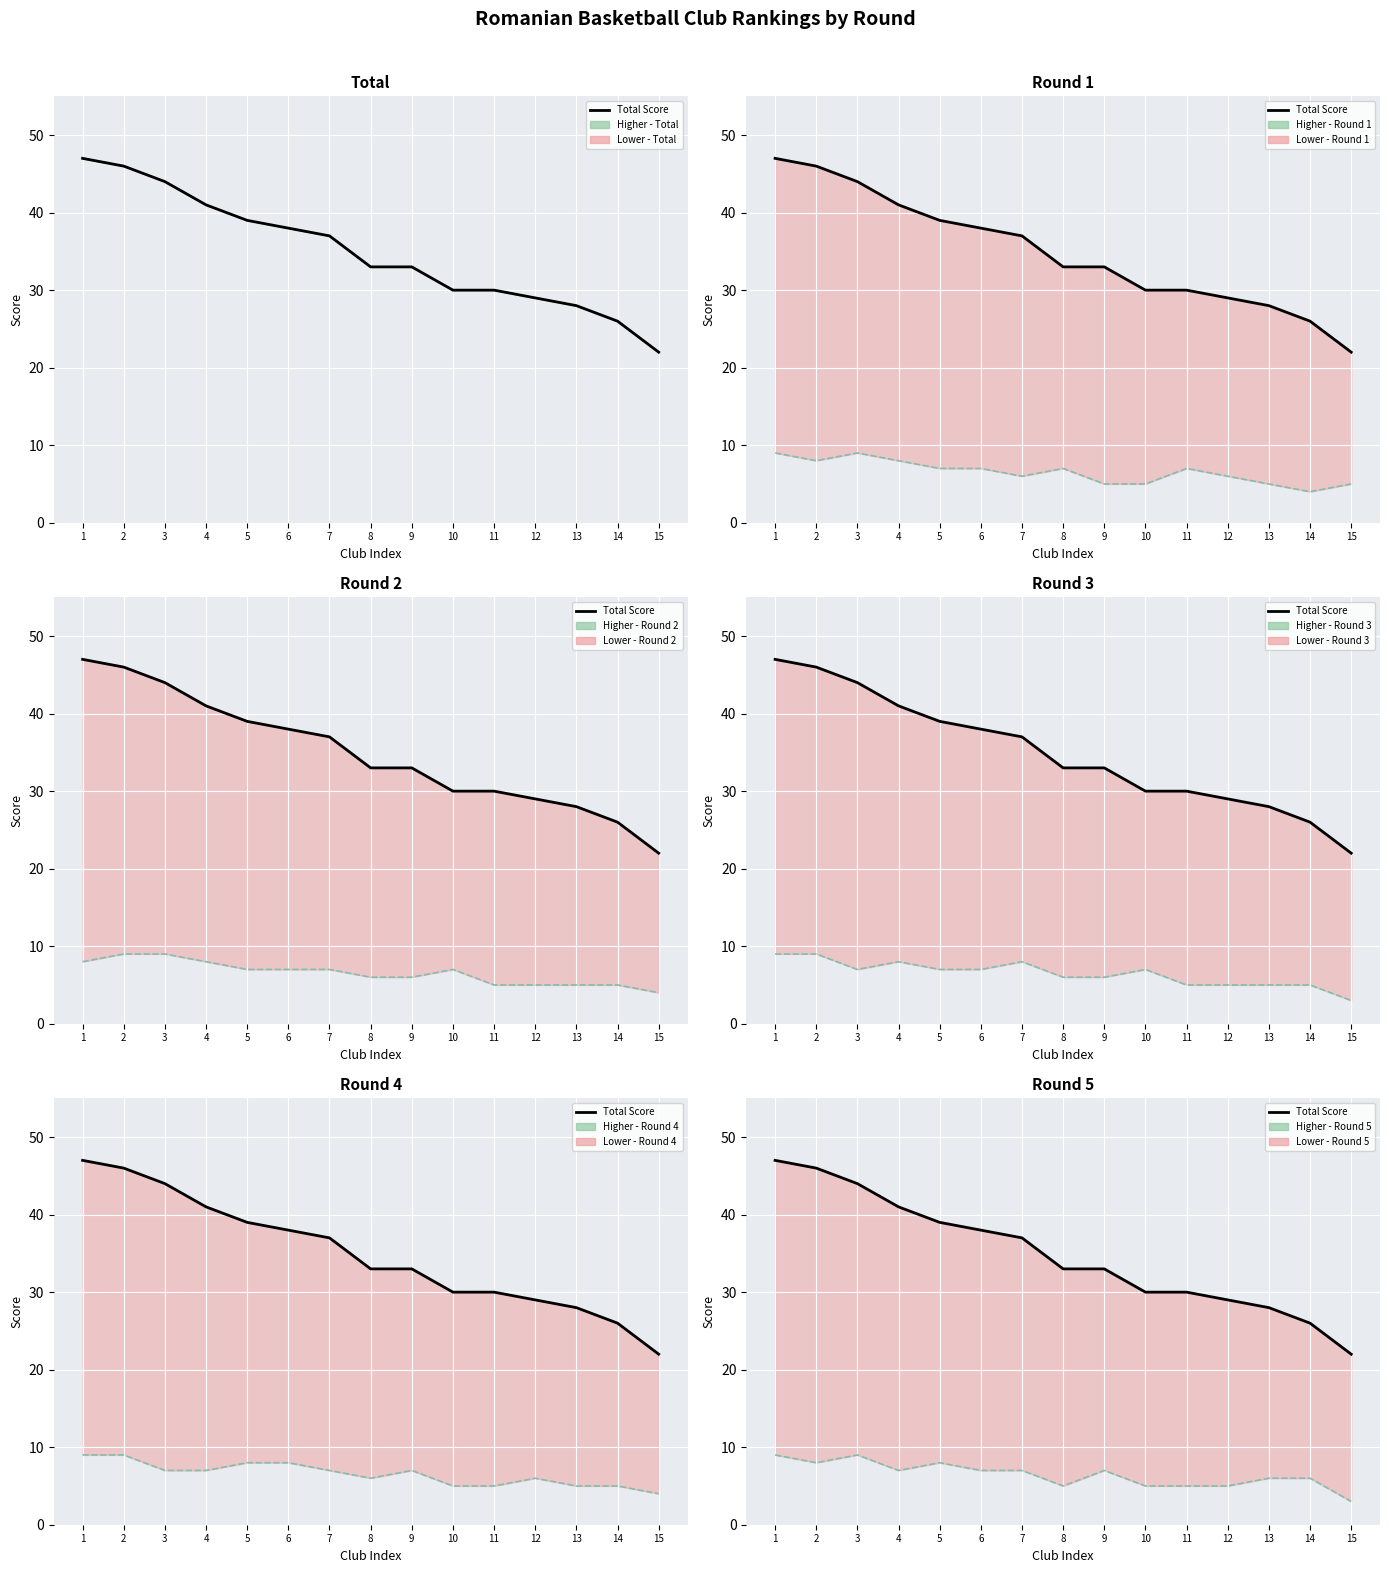

Is it true that Round 3 equals 7 at 5?

True